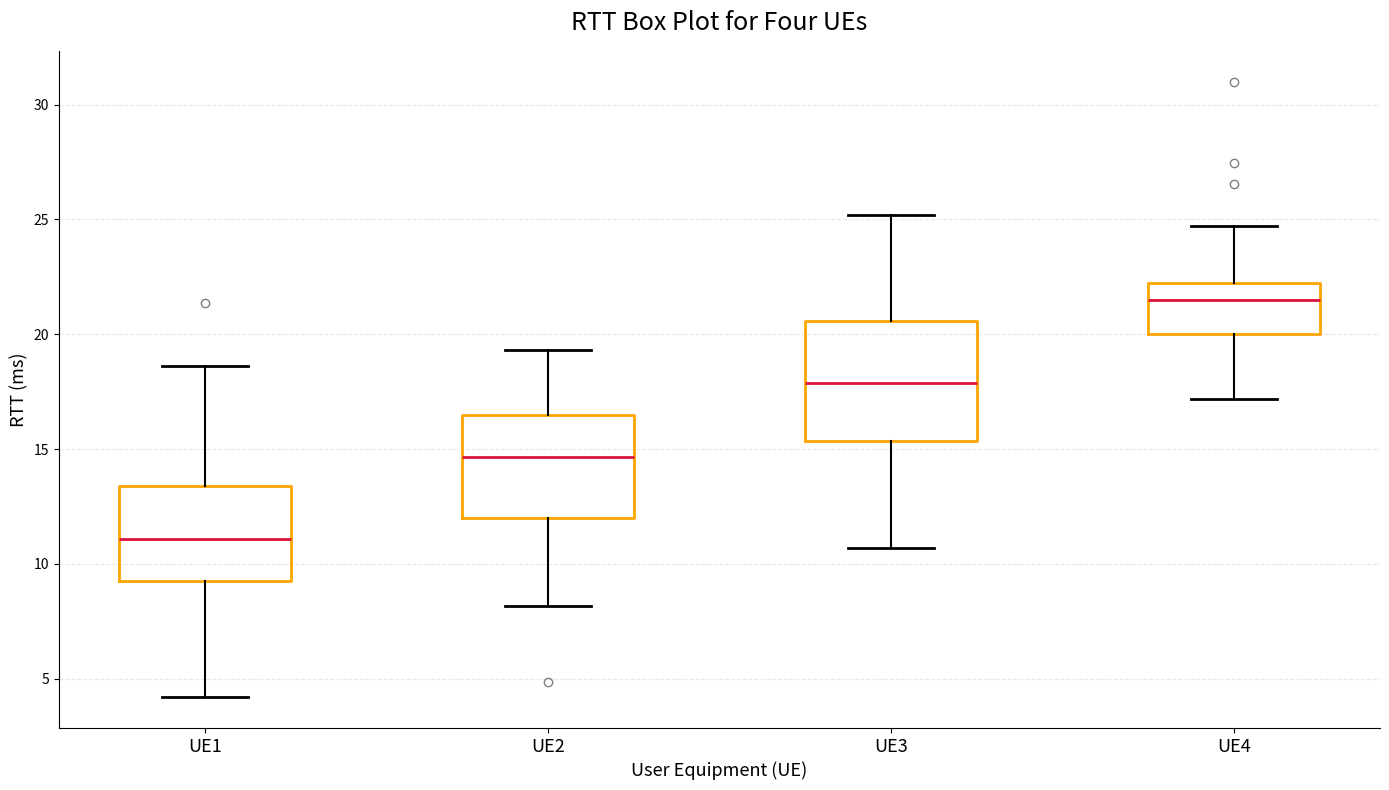

Reading left to right, read every box against the y-axis: the position of its median line, the range the box covers, and the ends of its whiskers. The values are not printed on the chart, so give them approximately, as read against the axis.

UE1: median 11.0, box 9.5 to 13.5, whiskers 4.0 to 18.5
UE2: median 14.5, box 12.0 to 16.5, whiskers 8.0 to 19.5
UE3: median 18.0, box 15.5 to 20.5, whiskers 10.5 to 25.0
UE4: median 21.5, box 20.0 to 22.0, whiskers 17.0 to 24.5